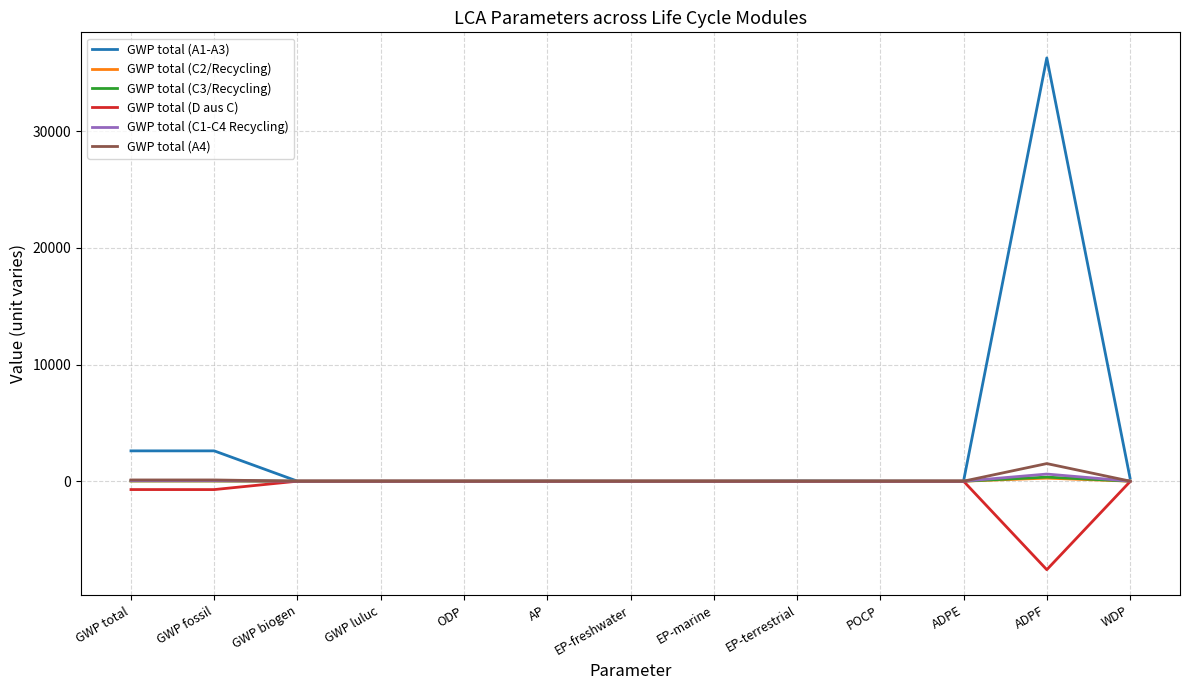

Which label corresponds to the largest value in the chart?

ADPF